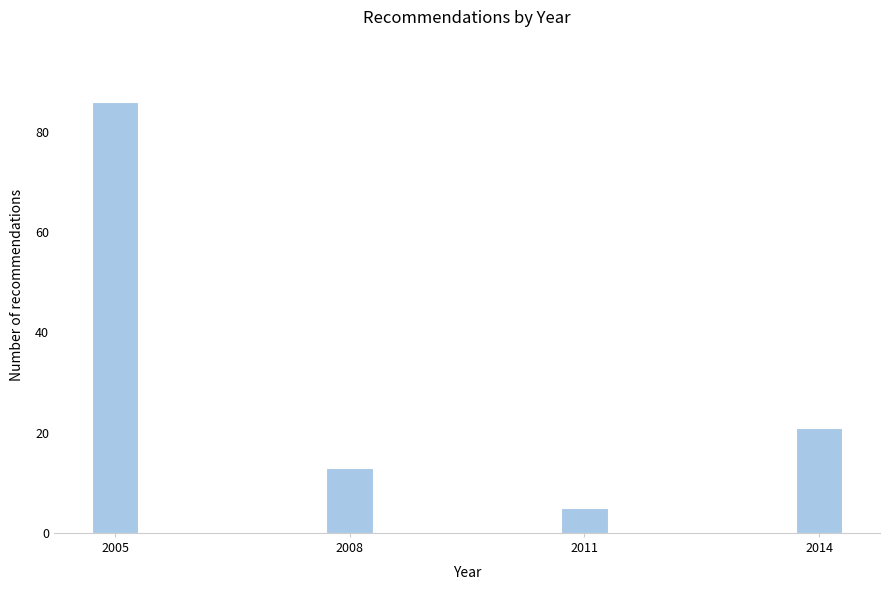

Reading right to left, what are all the values shown in this chart?

2014=21	2011=5	2008=13	2005=86